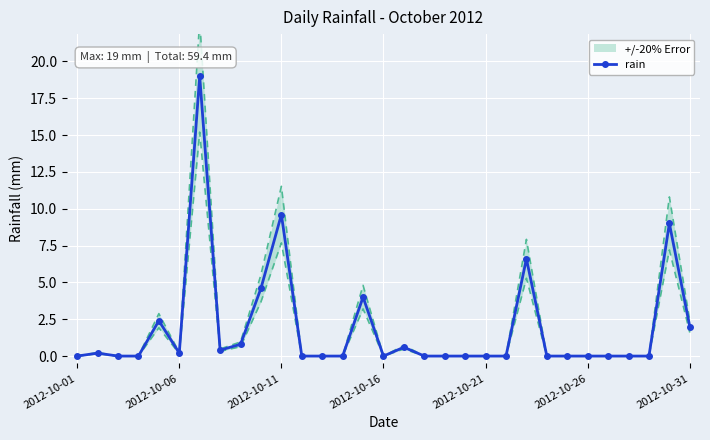

True or false: rain has a value of 0.2 at 2012-10-06.

True